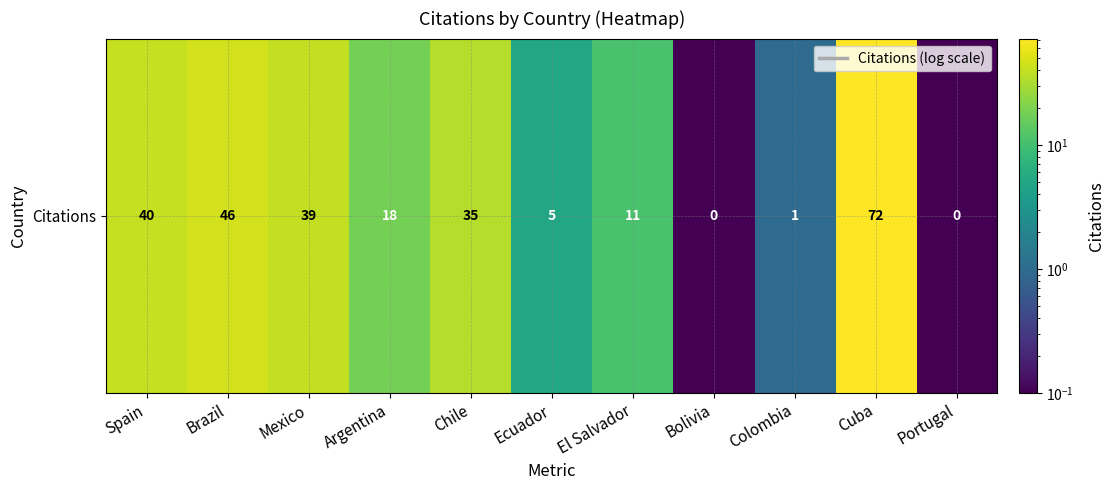

How many data points are less than 18?

5